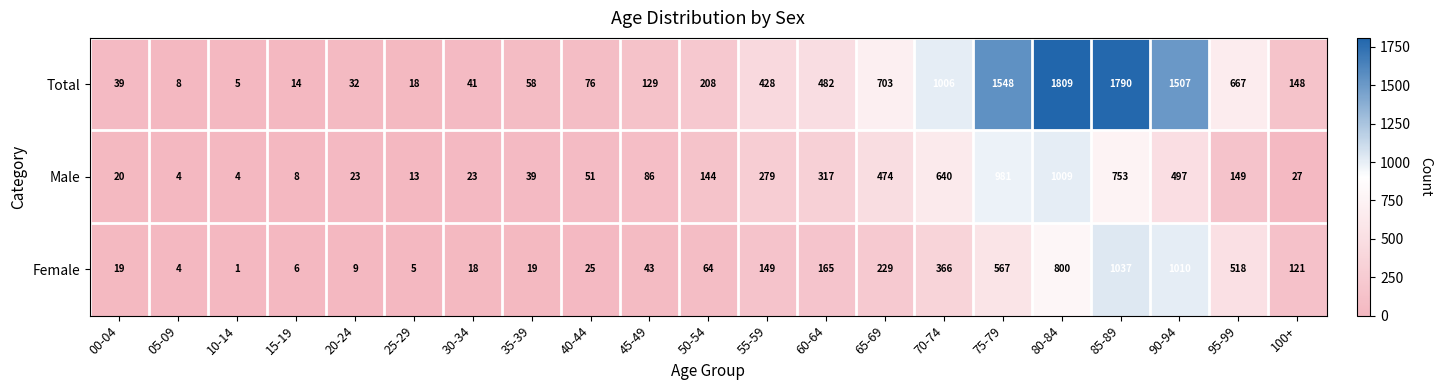

Read the Female value at 35-39, to the nearest 10.

20